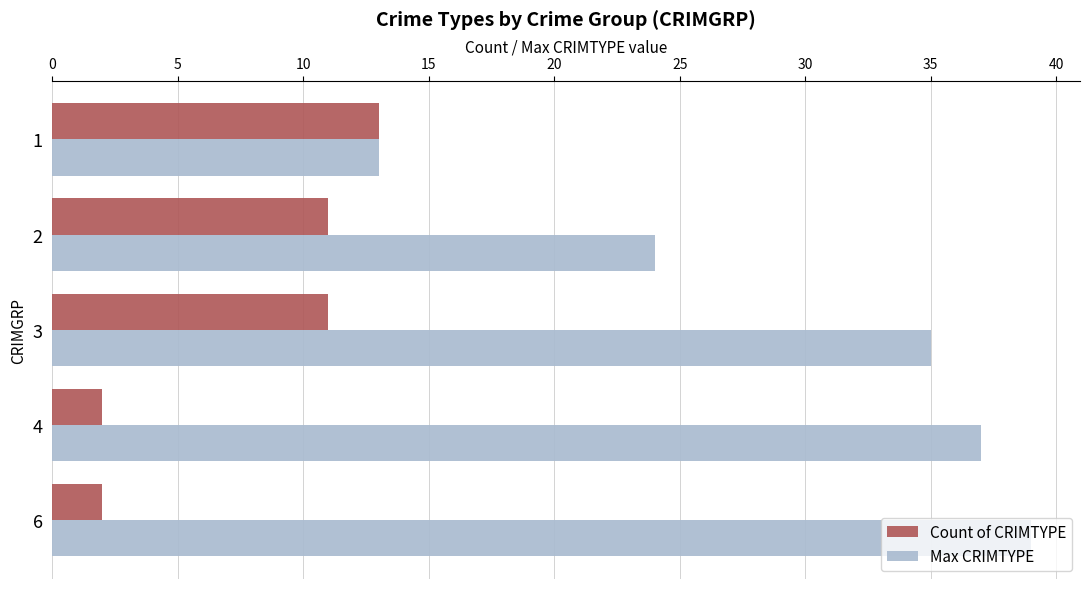

Which series has the widest spread of values?

Max CRIMTYPE